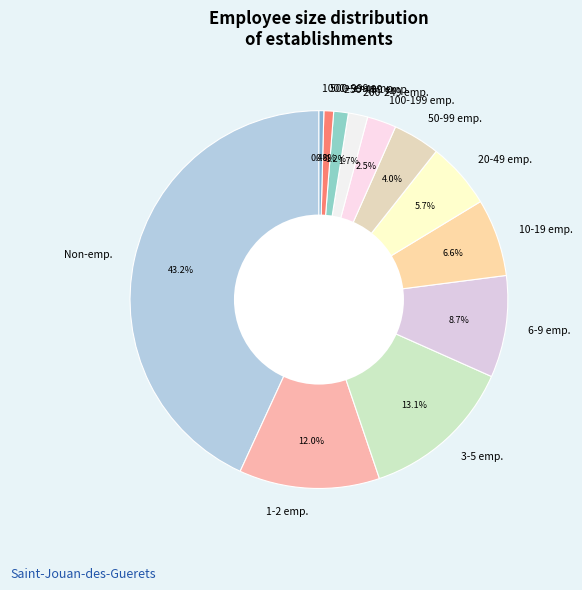

Is there a majority slice in this chart?

No